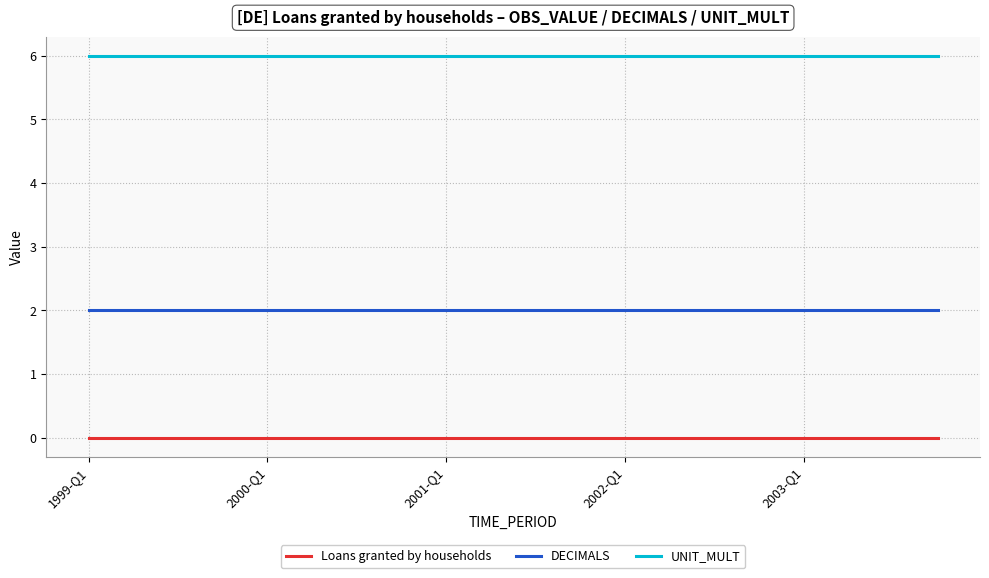

List the series in order of their overall mean, lowest first.

Loans granted by households, DECIMALS, UNIT_MULT